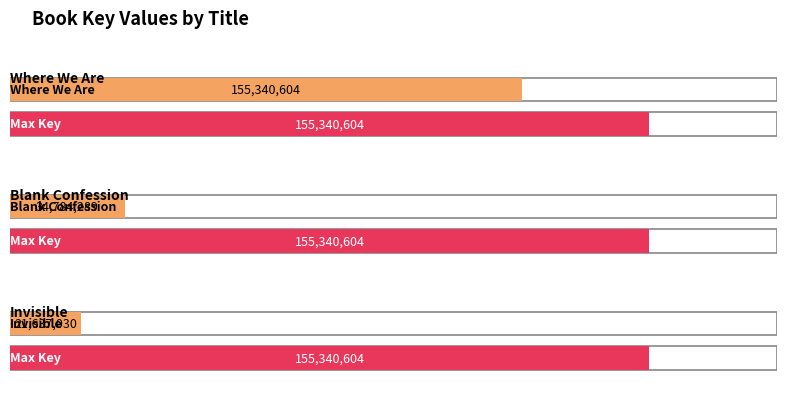

Rank the categories by value from highest to lowest.

Where We Are, Blank Confession, Invisible